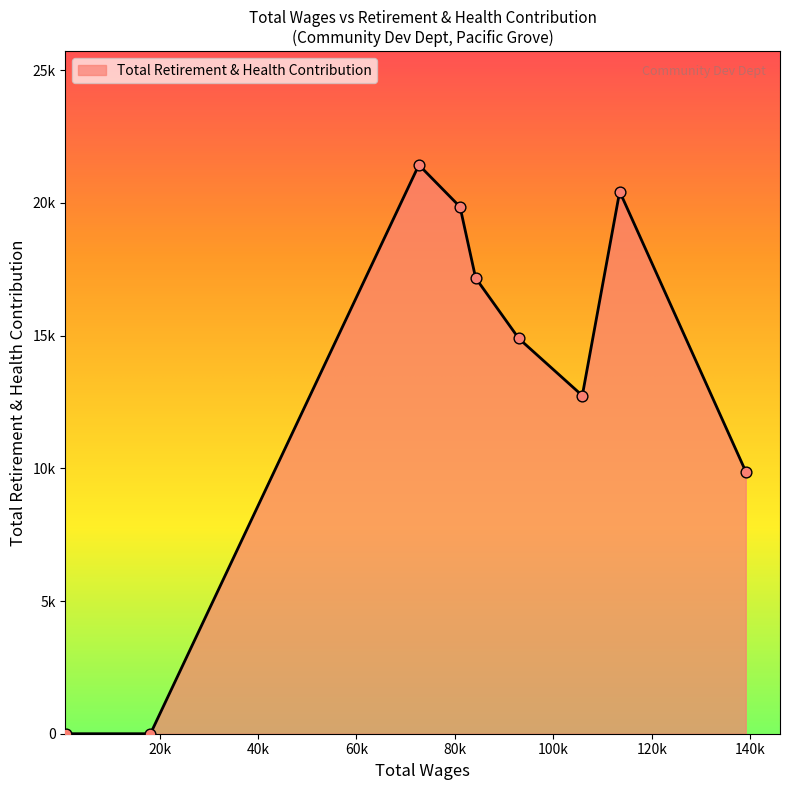

Does the chart have visible grid lines?

No